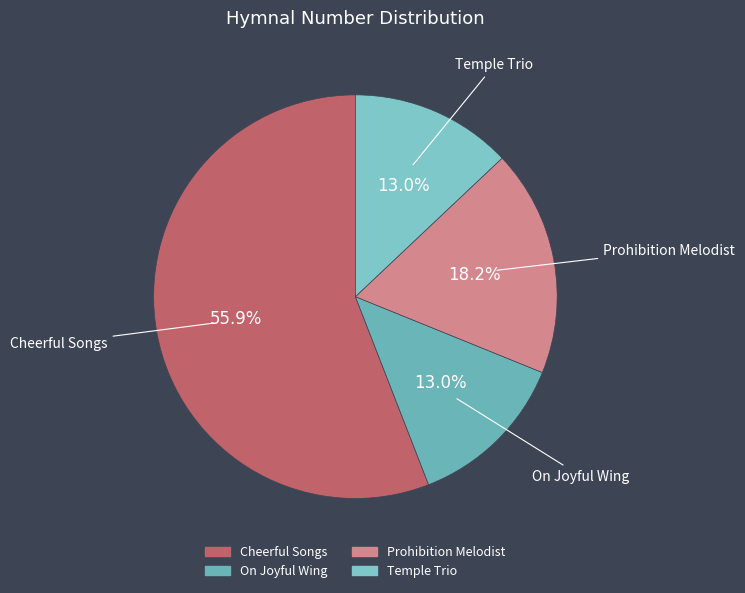

Approximately how many times larger is the value at On Joyful Wing compared to Cheerful Songs?

0.2